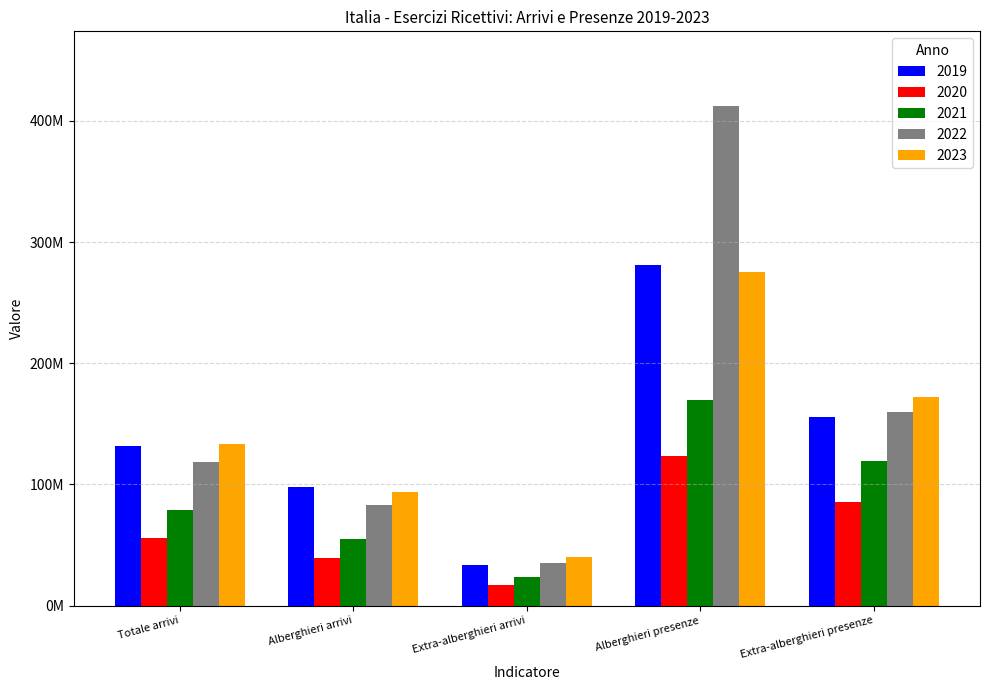

Read the 2023 value at Extra-alberghieri presenze.

171809053